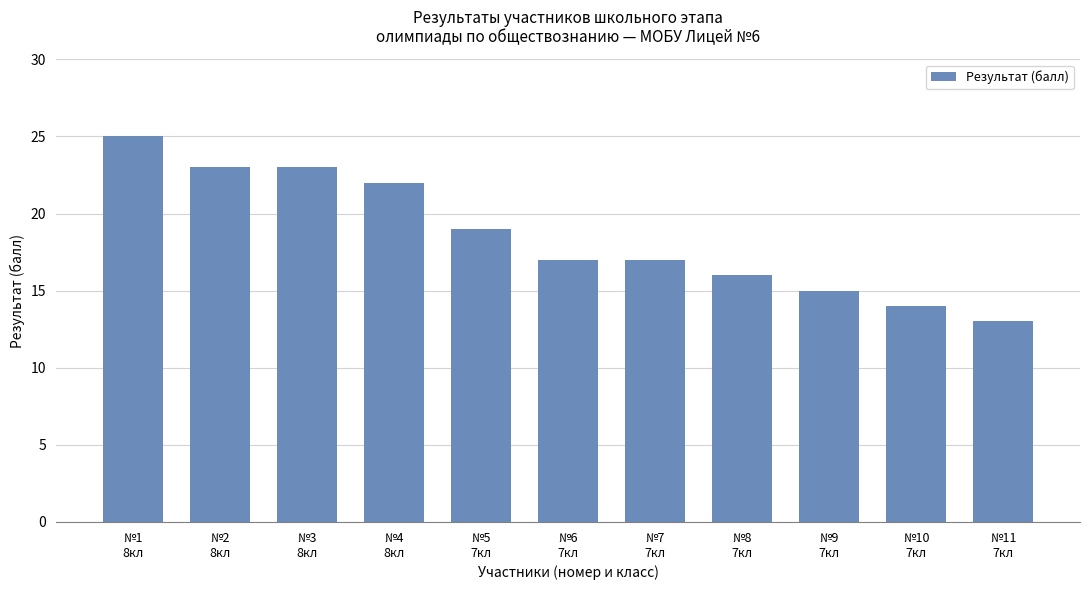

What is the minimum value shown in the chart?

13